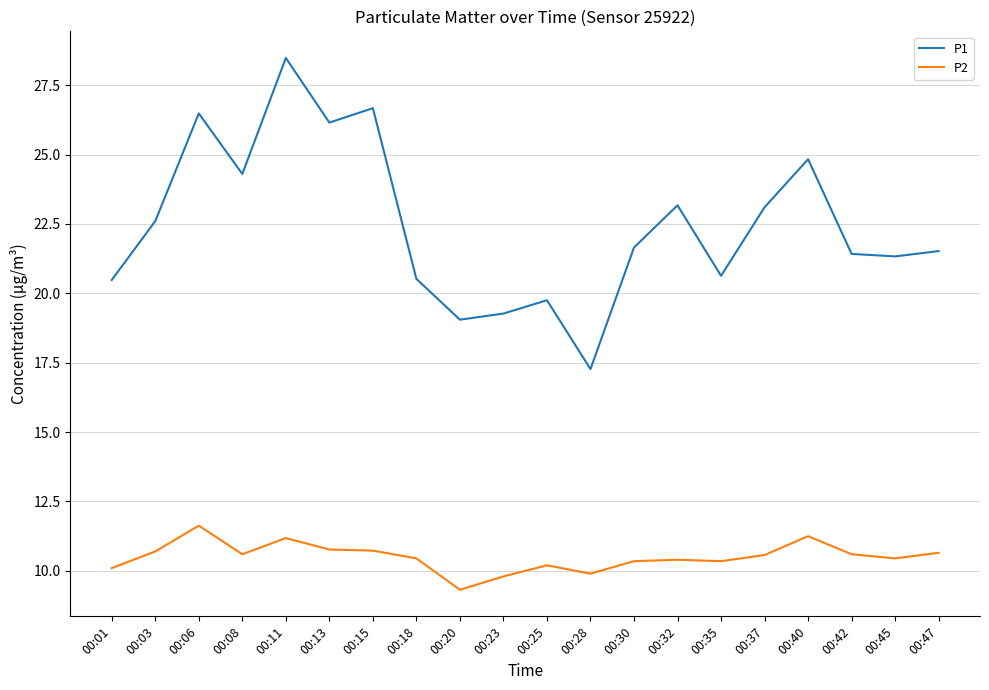

At 00:06, list the series in order from largest to smallest.

P1, P2